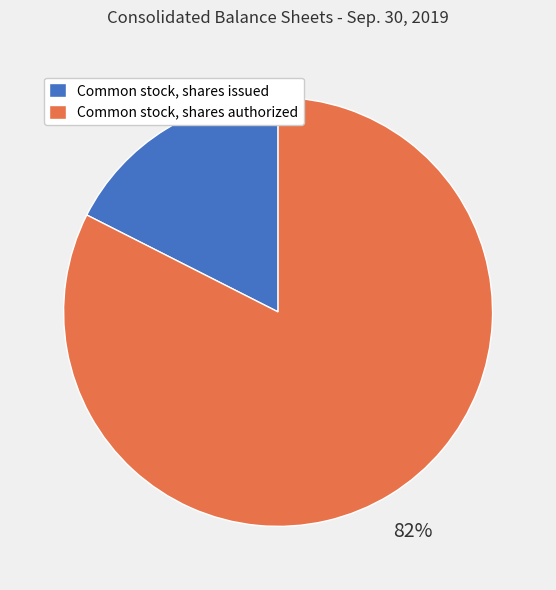

What percentage is the Common stock, shares issued slice, to the nearest percent?

18%